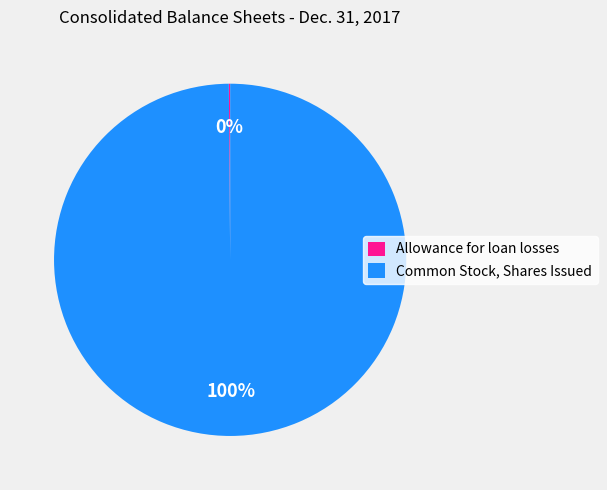

To the nearest percent, what percentage of the pie is Common Stock, Shares Issued?

100%